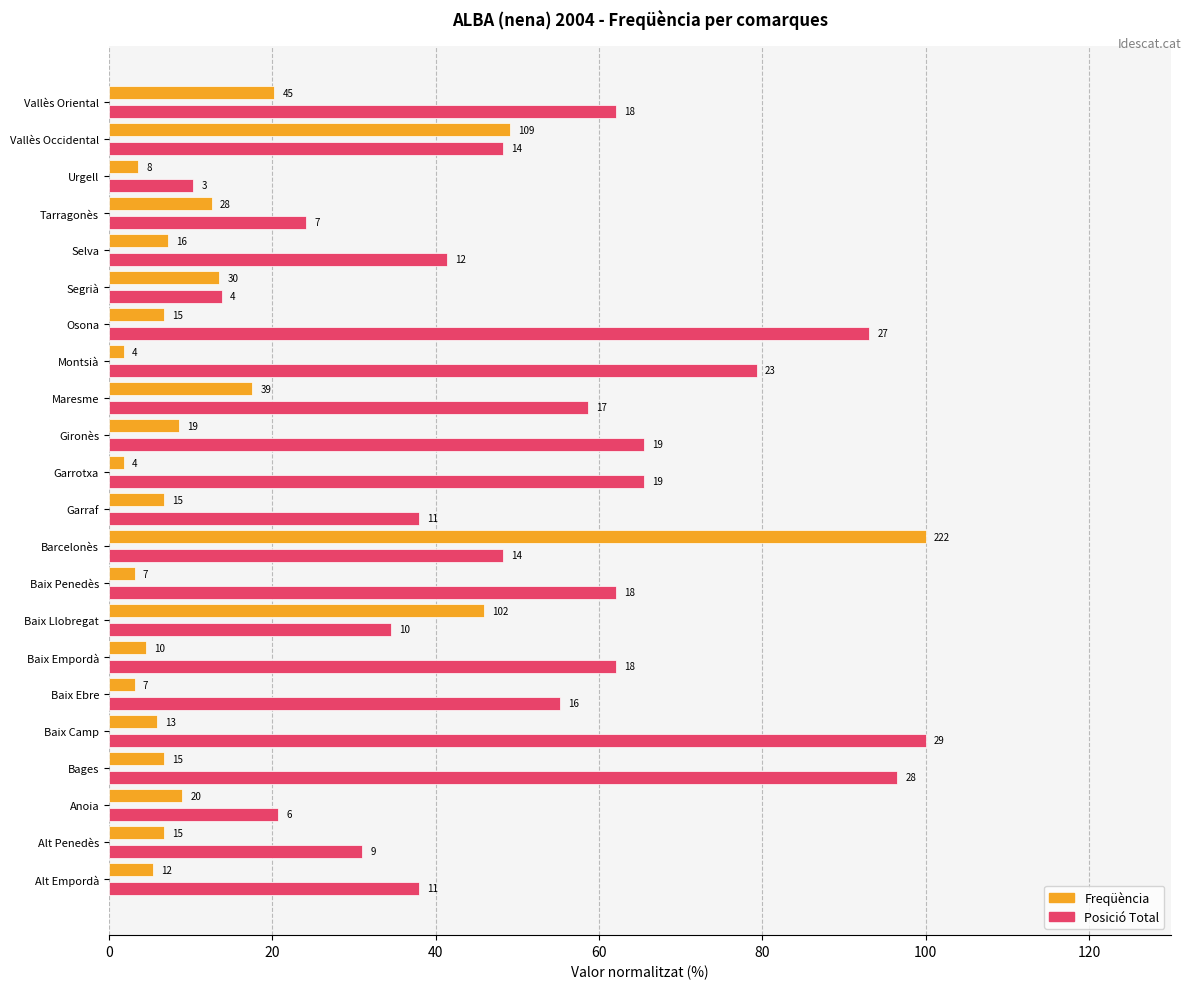

How many bars are there in each group?

2